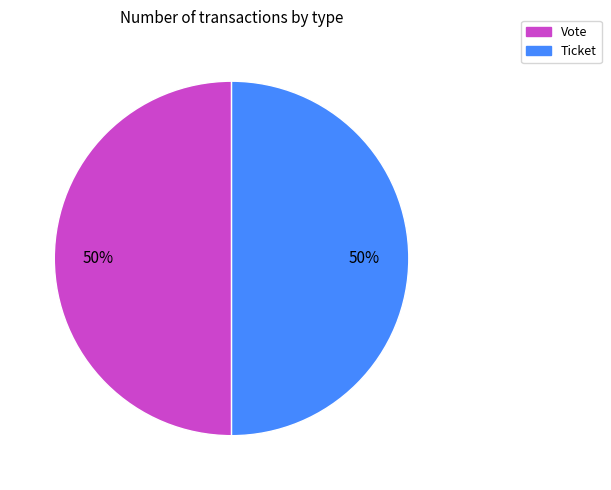

True or false: Vote accounts for 37% of the total.

False